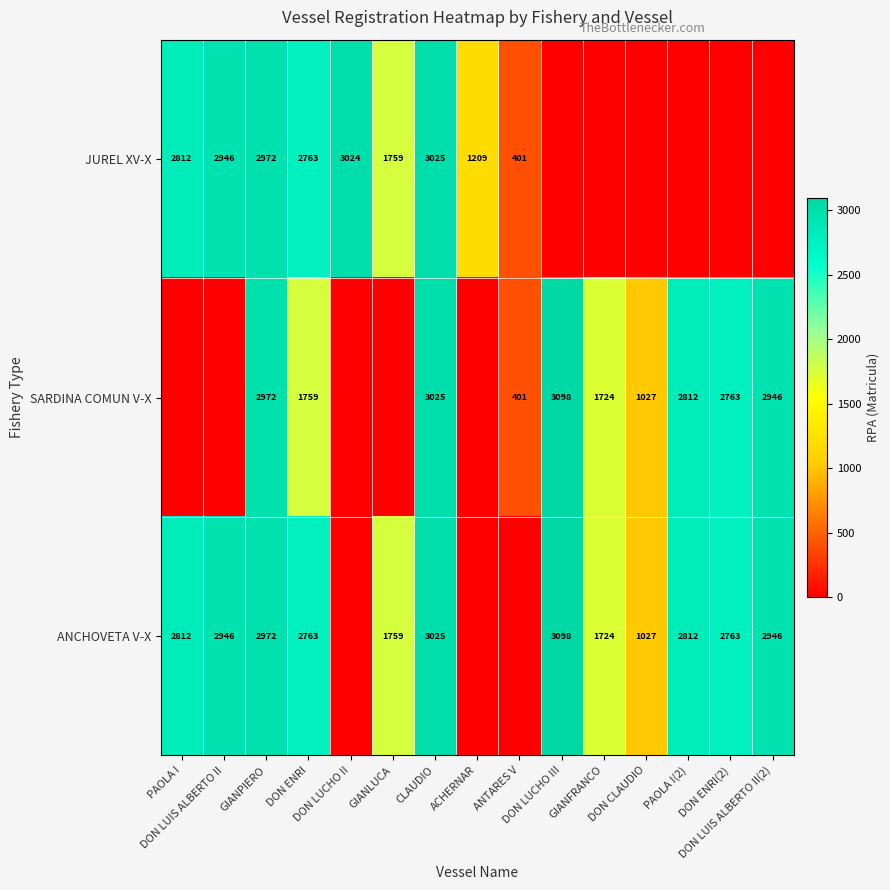

The JUREL XV-X series shows 2812 at PAOLA I. True or false?

True